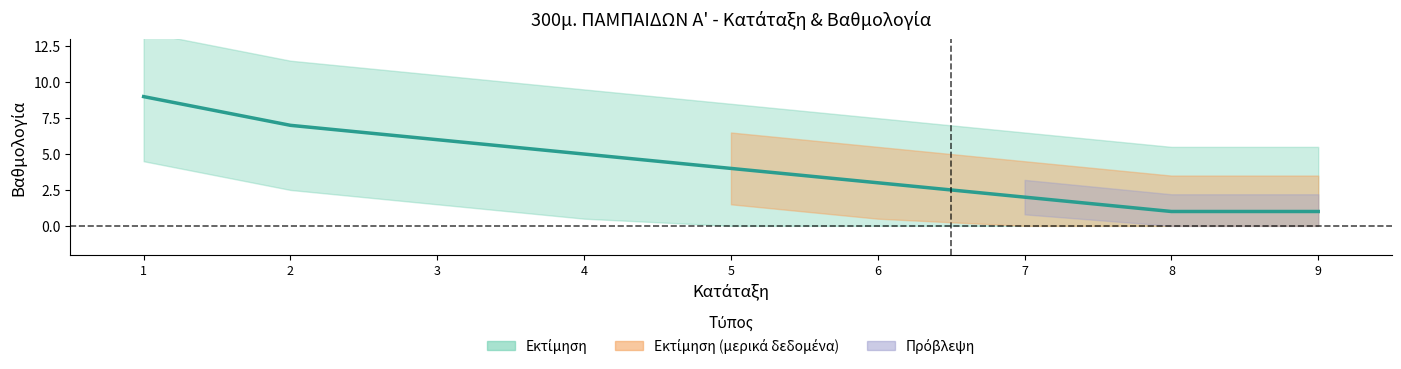

What is the difference between the maximum and minimum values?

8